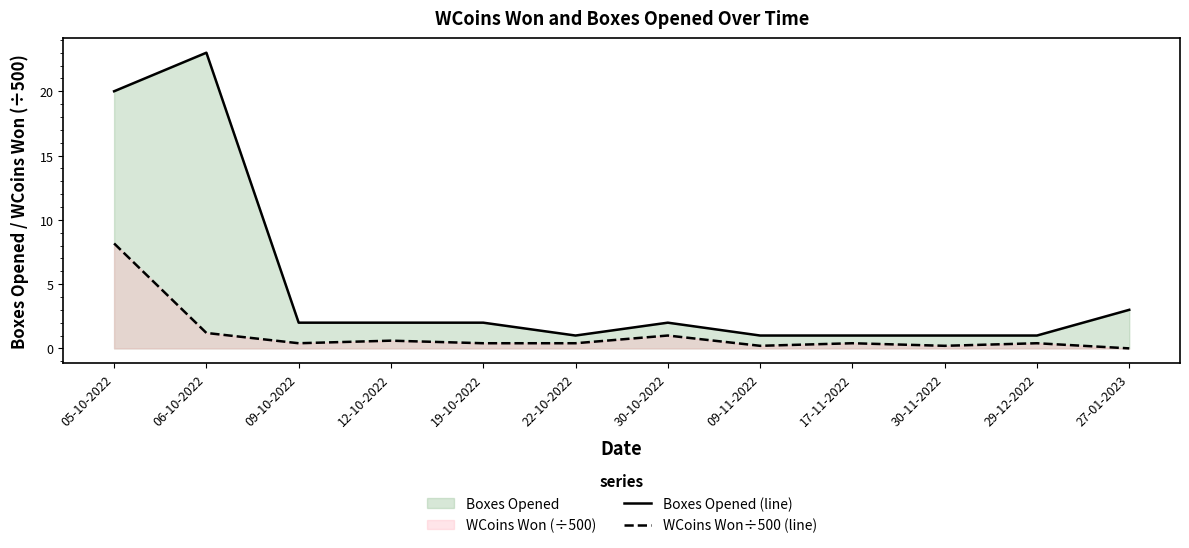

What position from the right is 22-10-2022?

7